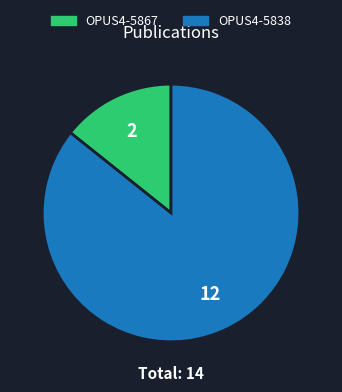

Is there a majority slice in this chart?

Yes